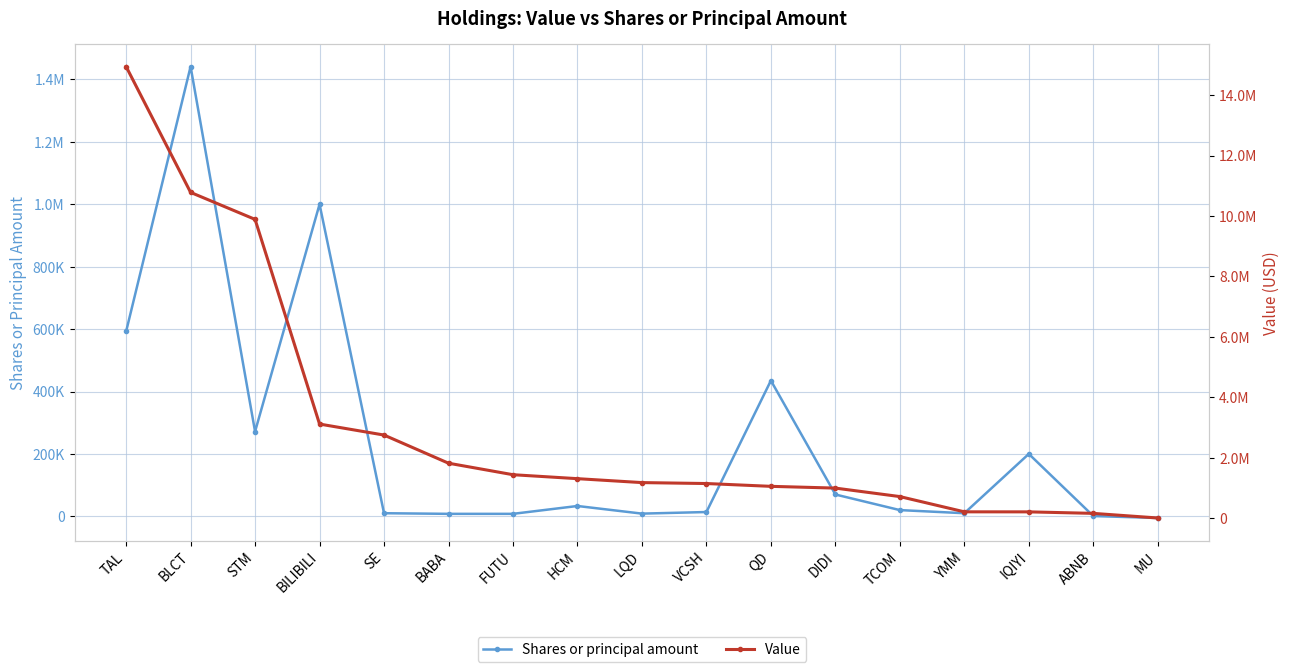

What is the average value of the Value series?

3037412